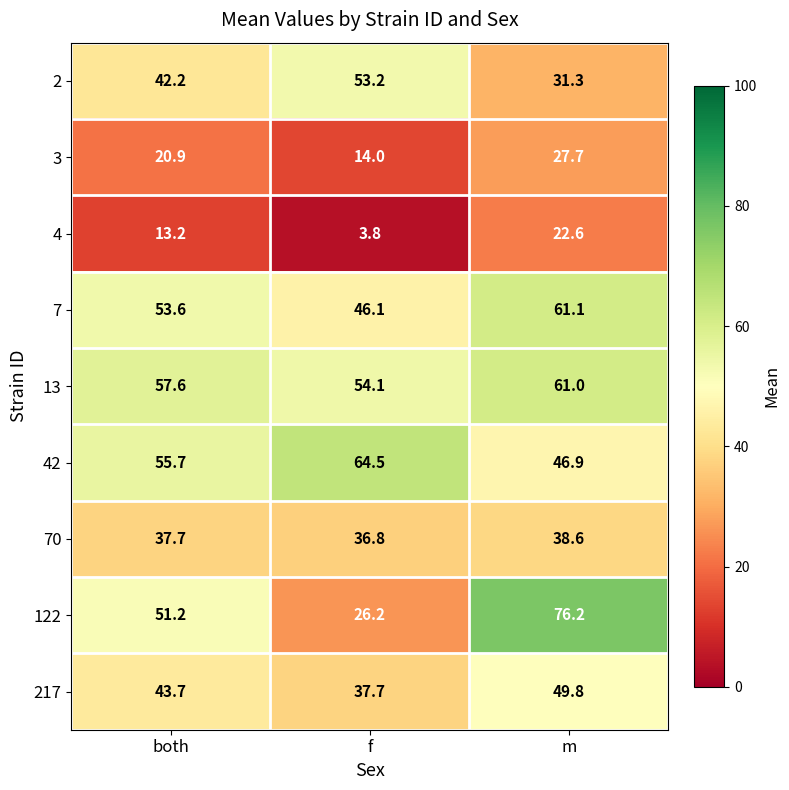

What is the difference between the 122 values at both and f?

25.0